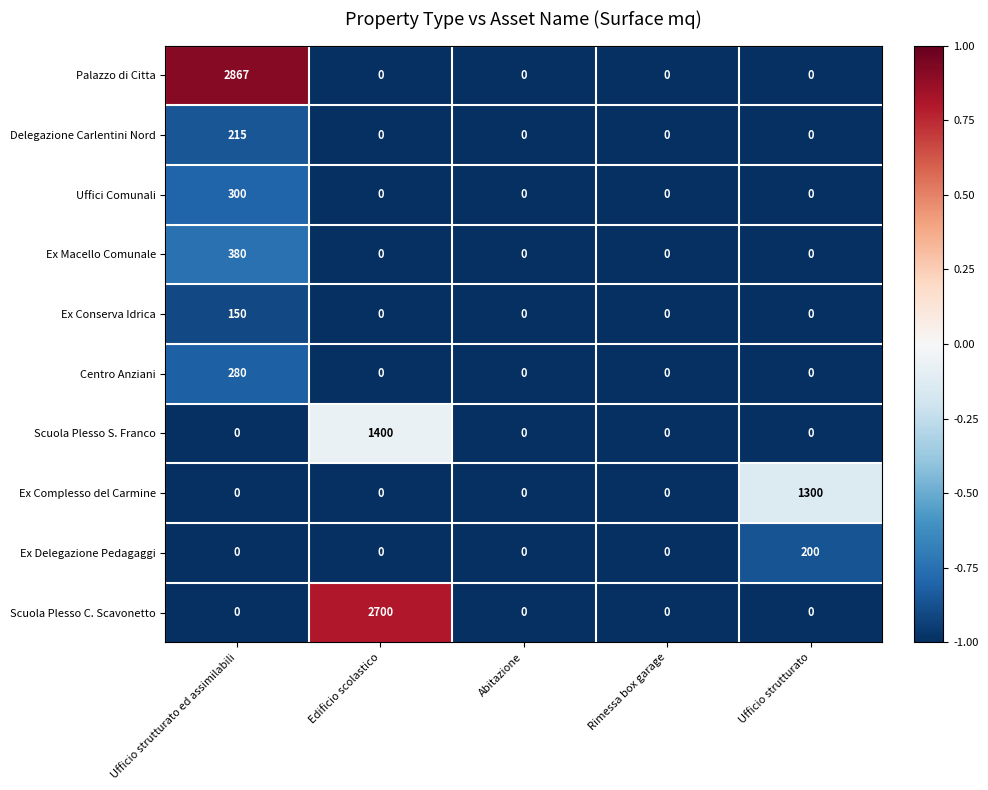

Which label corresponds to the largest value in the chart?

Ufficio strutturato ed assimilabili